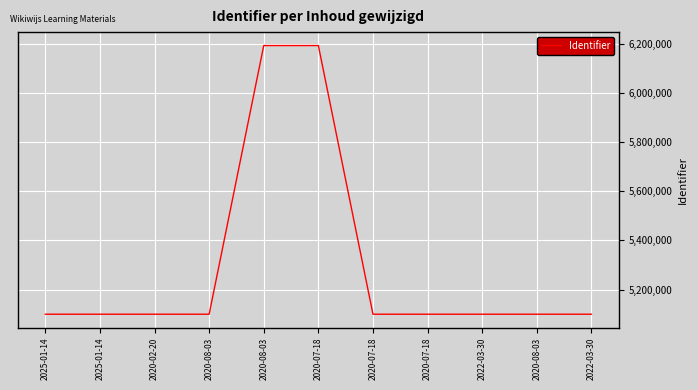

What is the label of the 3rd point from the right?

2022-03-30